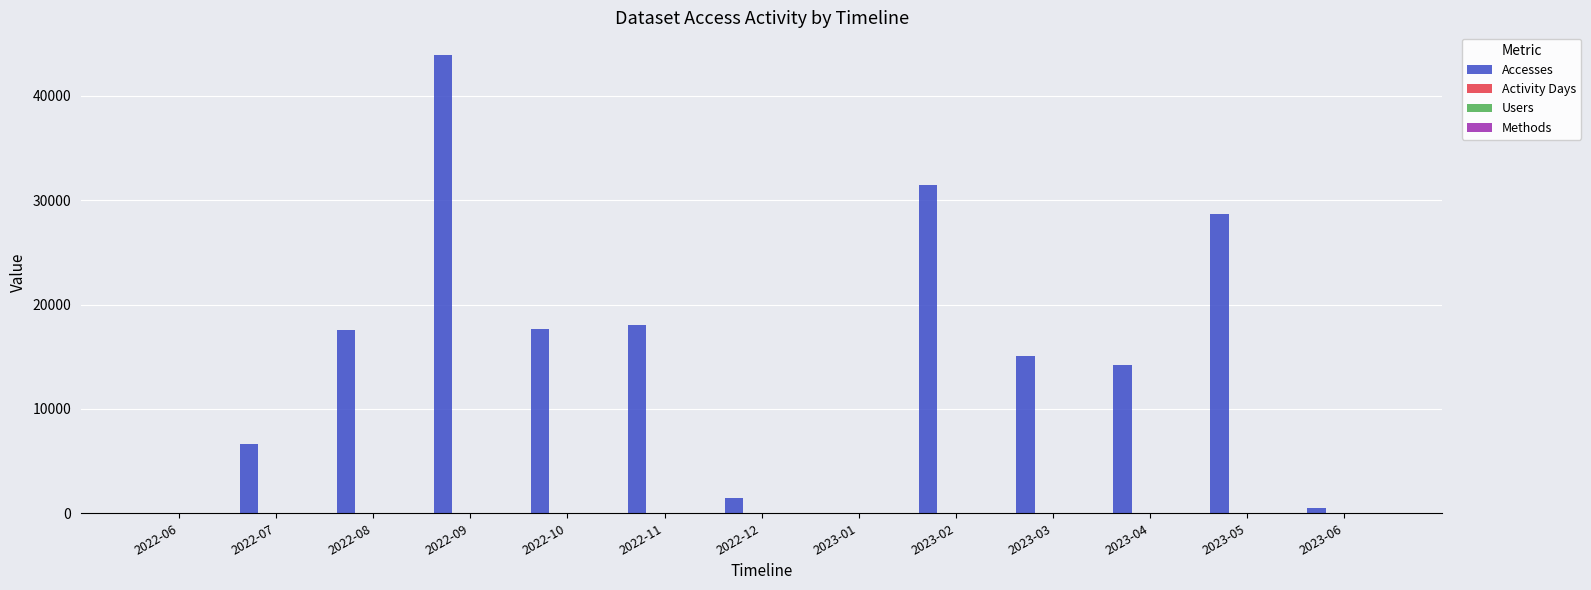

Does the chart contain stacked bars?

No